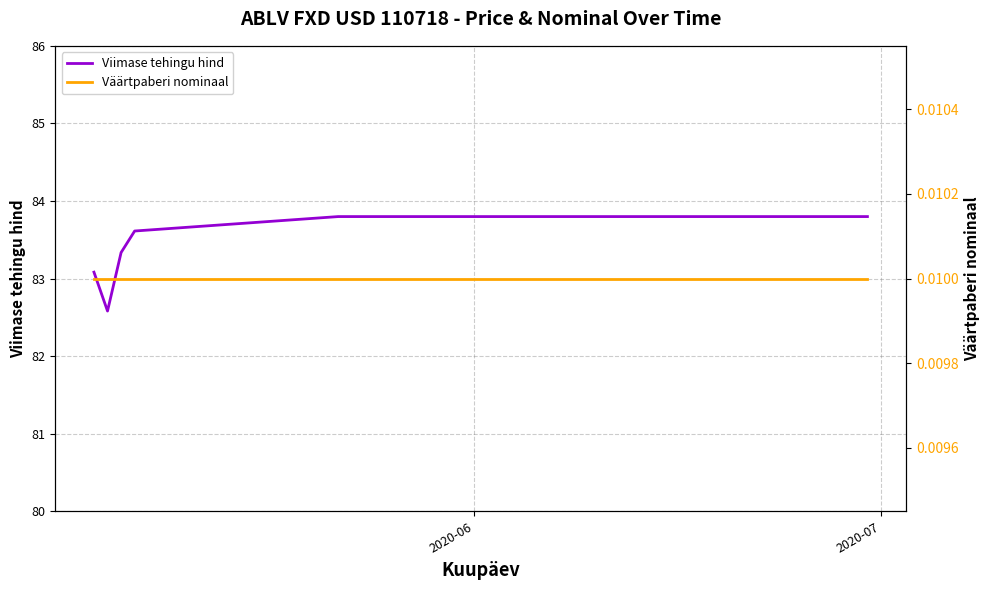

Rank the series by their maximum value, from highest to lowest.

Viimase tehingu hind, Väärtpaberi nominaal